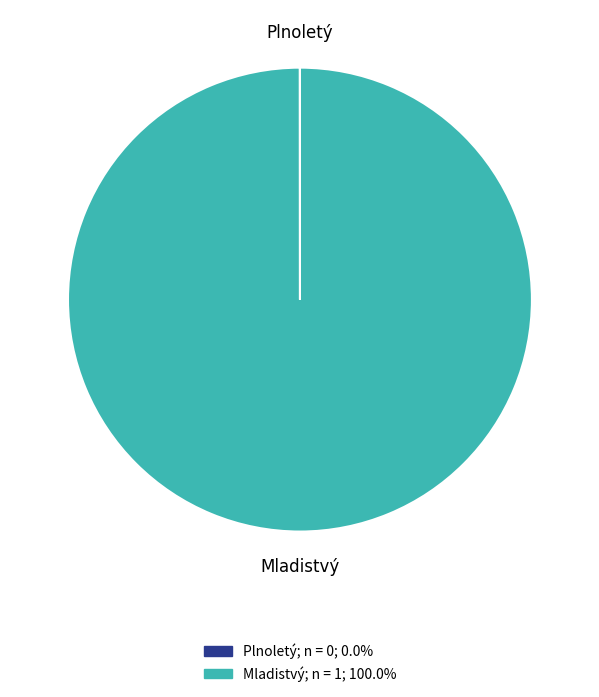

Which slice is the largest?

Mladistvý